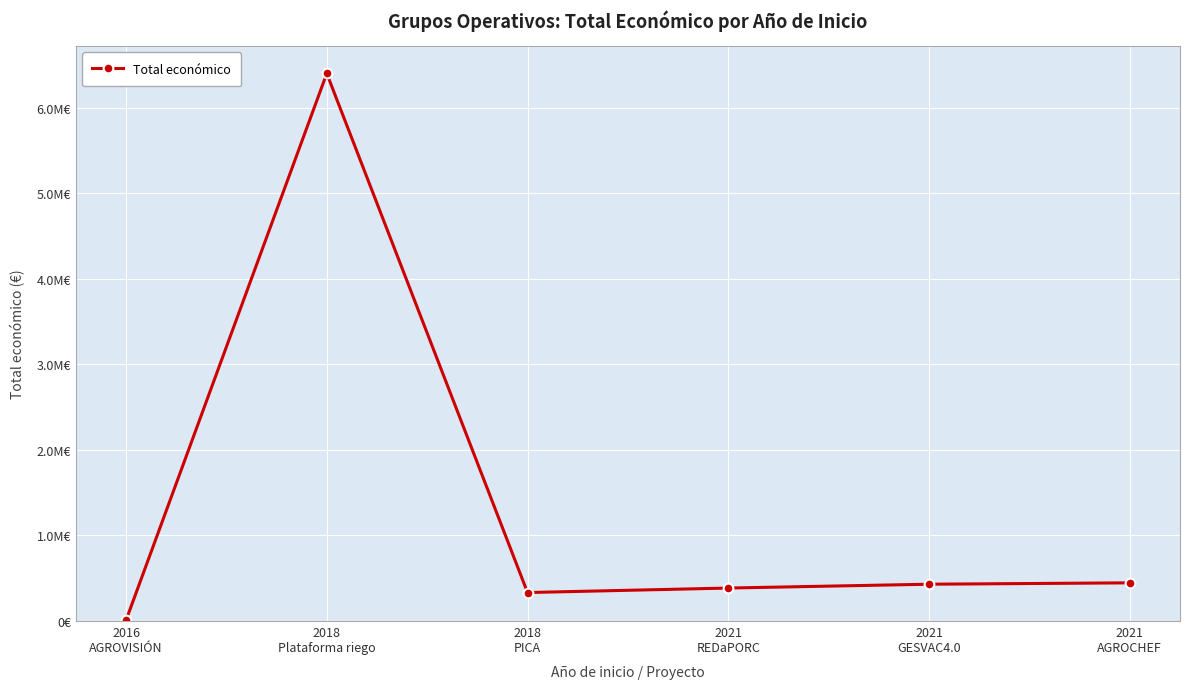

Is this an area chart (filled region under the line)?

No